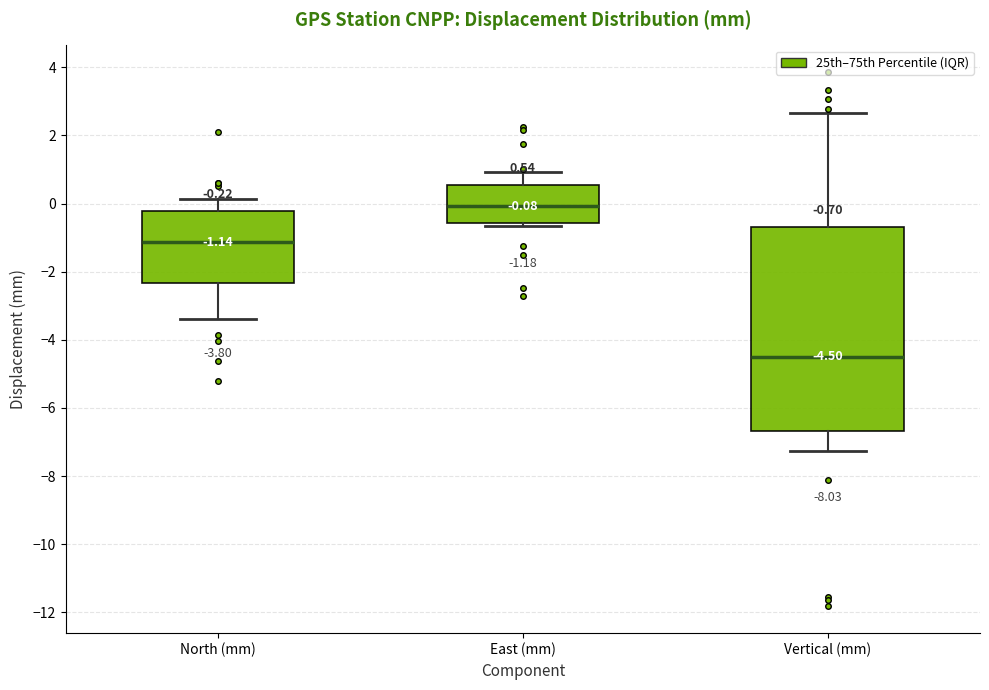

Comparing the boxes themselves (not the whiskers), which one is the tallest?

Vertical (mm)